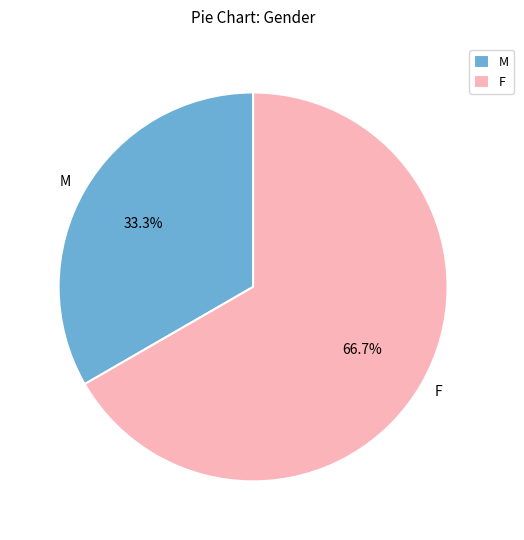

Rank the categories by value from lowest to highest.

M, F